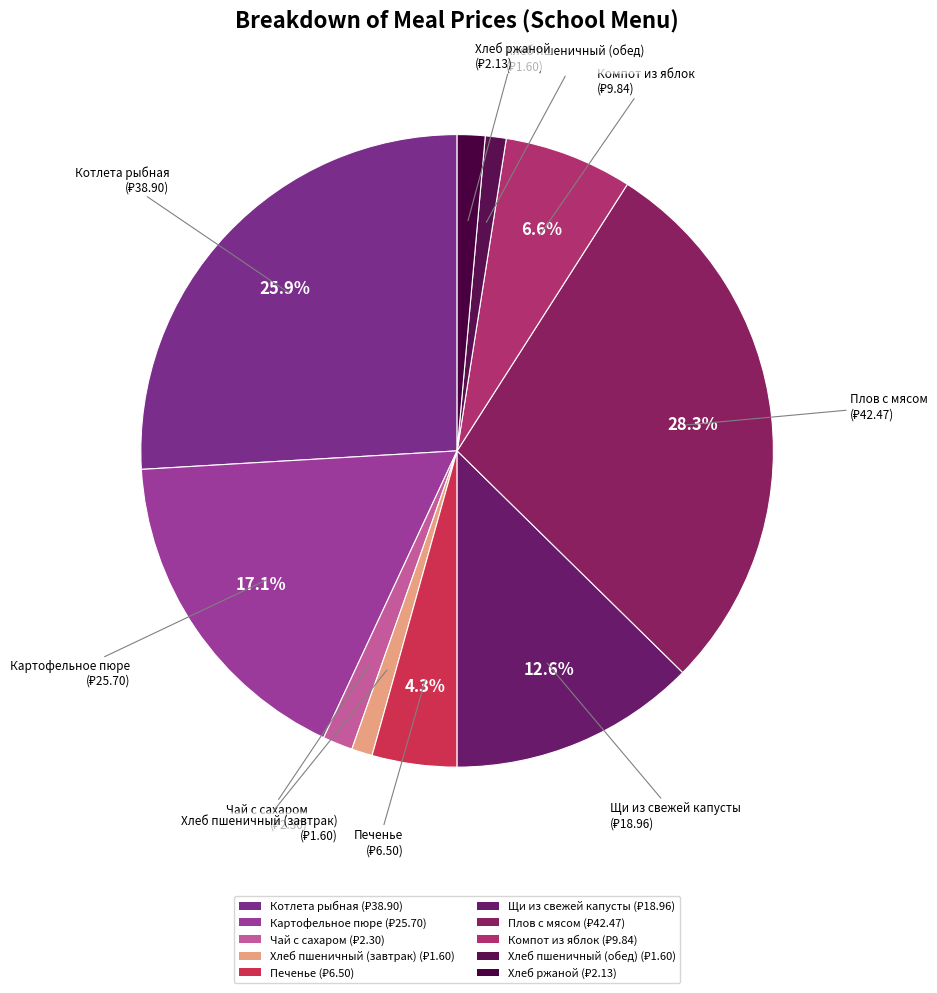

Does any single category account for the majority?

No